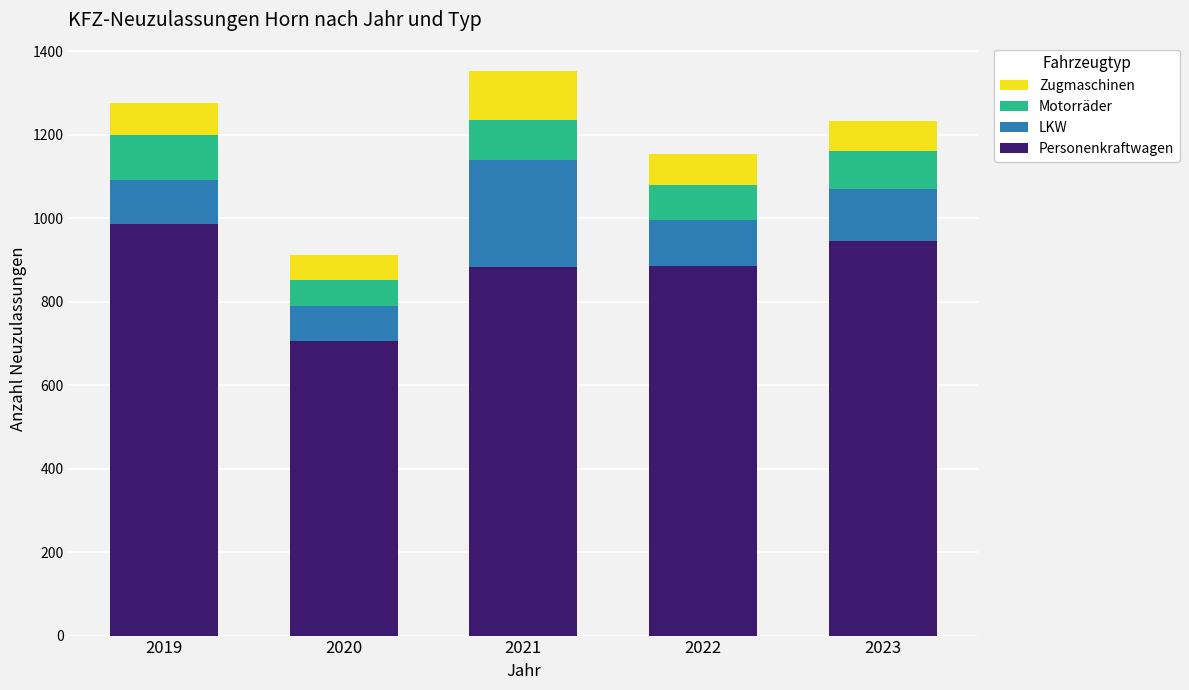

What is the highest value of the Personenkraftwagen series?

986